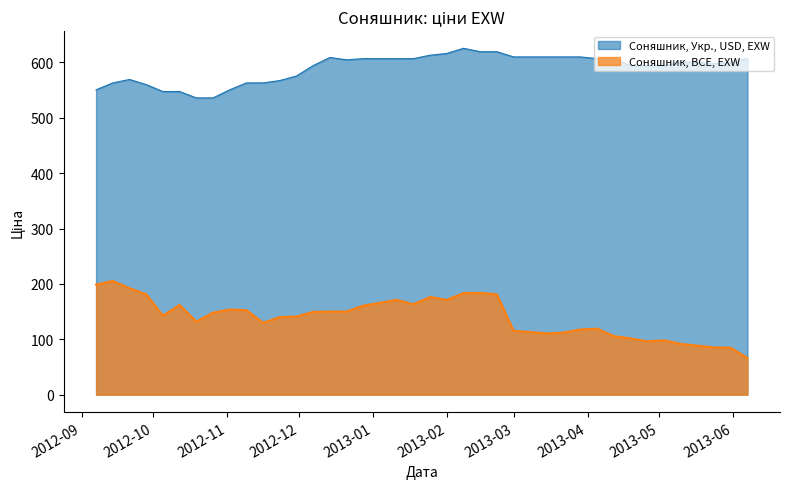

Reading left to right, extract all data points from this chart.

Соняшник, Укр., USD, EXW: 550.5	563.0	569.2	559.9	547.4	547.4	535.9	535.9	550.5	563.0	563.0	567.2	575.5	594.3	608.9	604.7	606.8	606.8	606.8	606.8	613.0	616.2	625.5	619.3	619.3	609.9	609.9	609.9	609.9	609.9	606.8	606.8	594.3	594.3	594.3	600.5	600.5	597.4	600.5	606.8
Соняшник, BCE, EXW: 198.7	205.3	192.2	181.2	142.7	162.0	131.9	148.1	153.7	152.6	129.7	140.1	141.1	149.5	150.0	150.2	160.7	165.9	171.2	163.3	176.3	171.2	183.5	183.7	181.0	115.3	113.1	110.6	112.1	117.8	119.1	105.8	101.6	96.3	98.1	91.7	88.4	85.4	84.6	66.1